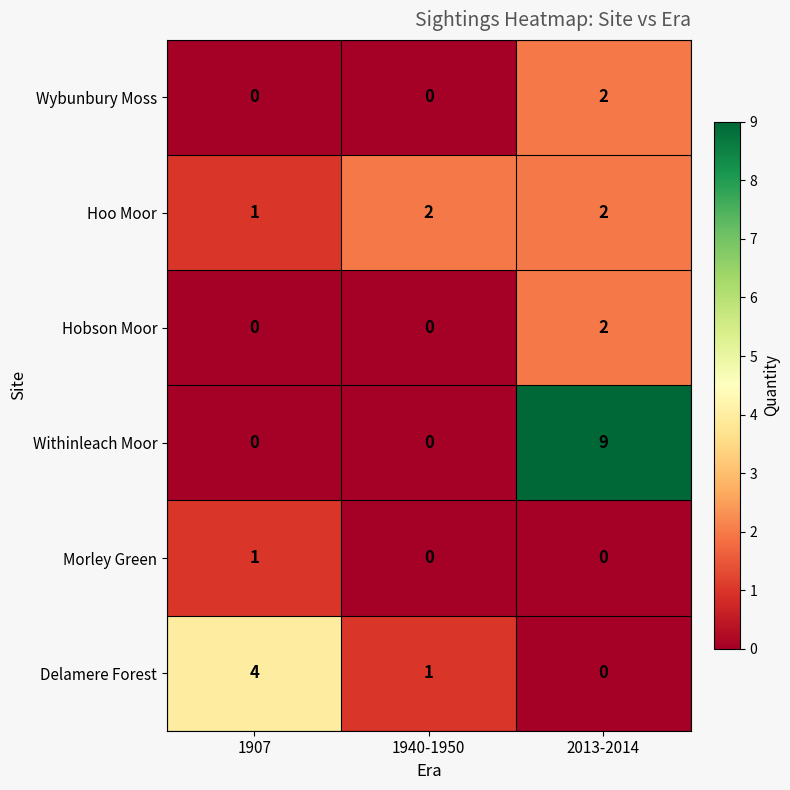

The value of Withinleach Moor at 1940-1950 is -4. True or false?

False